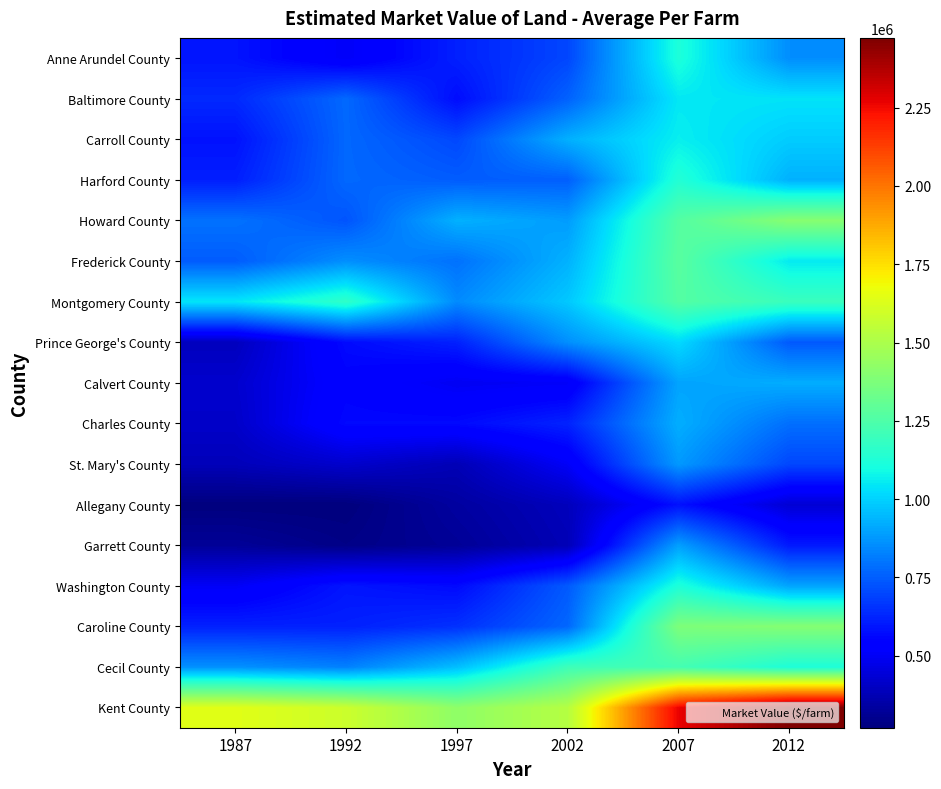

Which series has the largest range (max minus min)?

Kent County